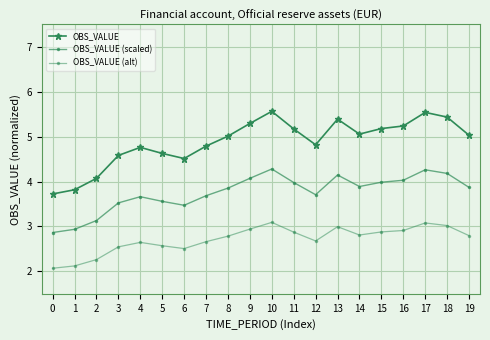

At 2, list the series in order from largest to smallest.

OBS_VALUE, OBS_VALUE (scaled), OBS_VALUE (alt)